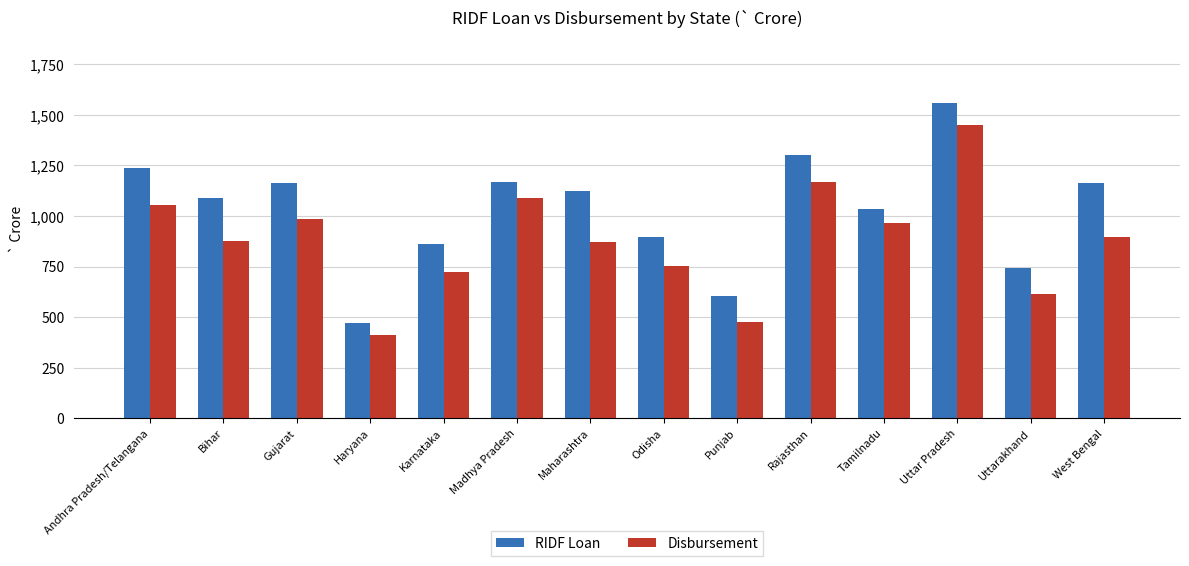

Which label corresponds to the largest value in the chart?

Uttar Pradesh